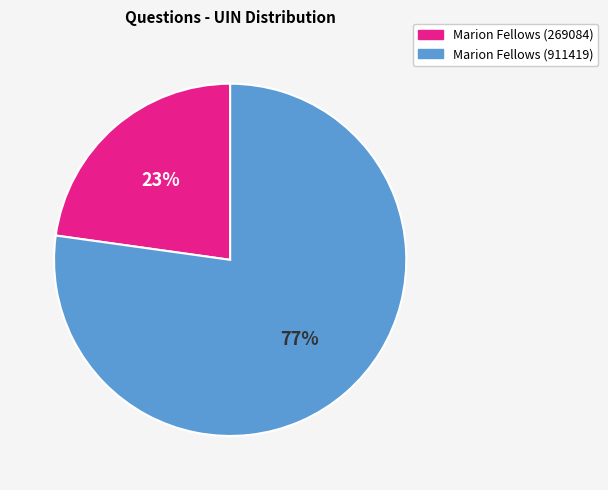

Which has a higher value, Marion Fellows (911419) or Marion Fellows (269084)?

Marion Fellows (911419)